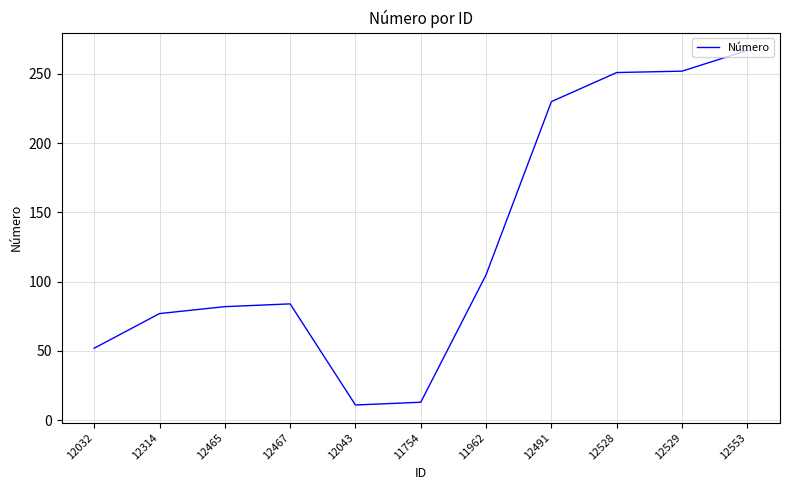

What is the difference between the maximum and minimum values?

256